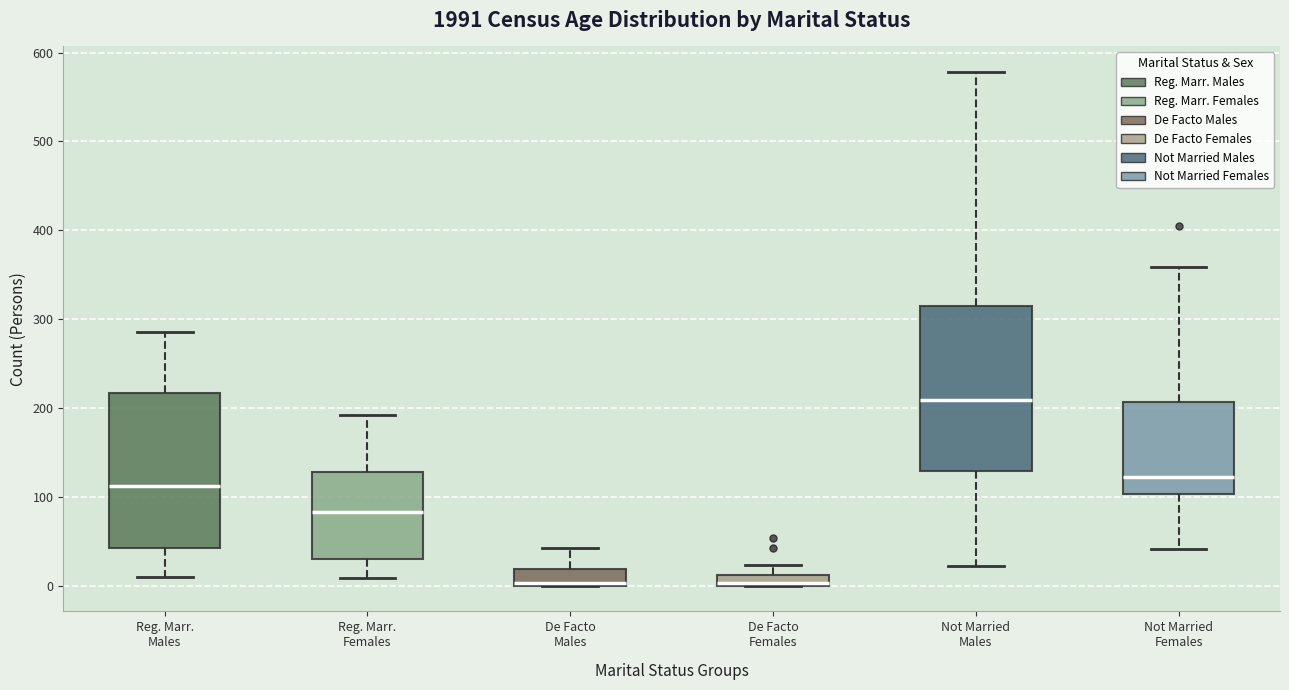

Which box's median line is the highest?

Not Married Males